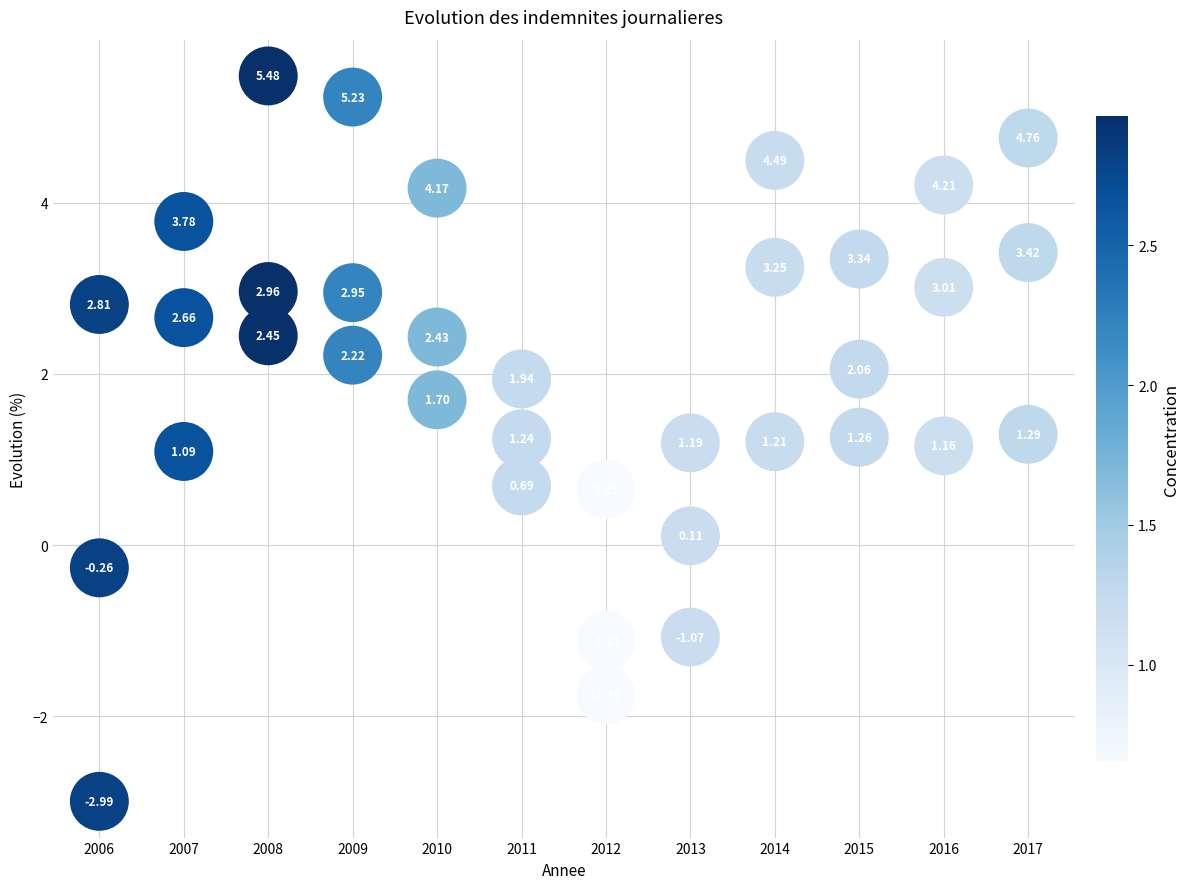

How many data points are displayed?

36